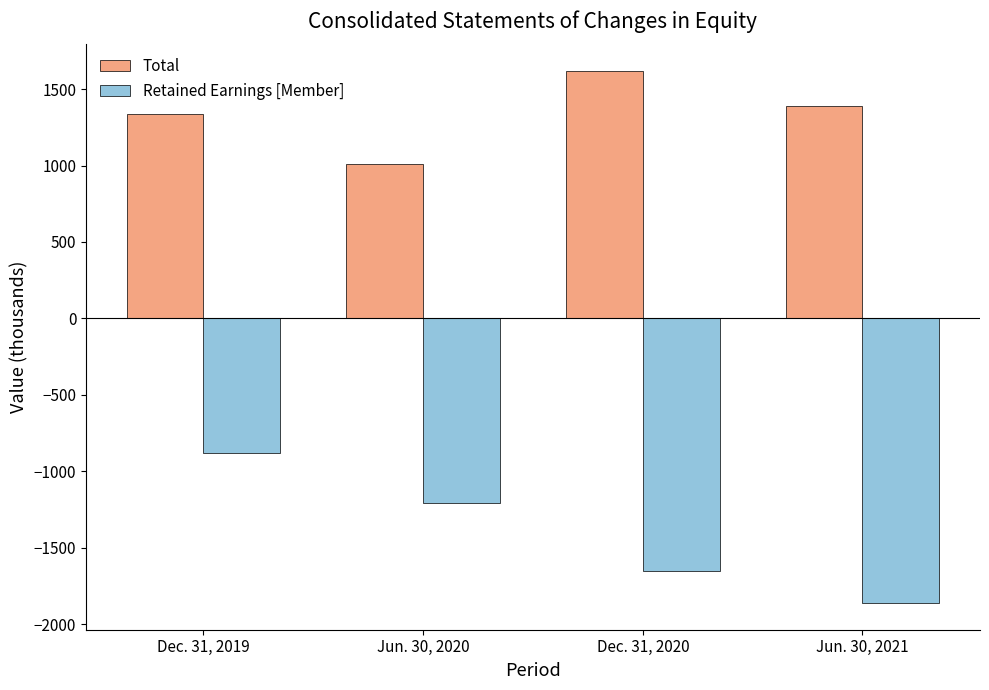

How many groups of bars are there?

4